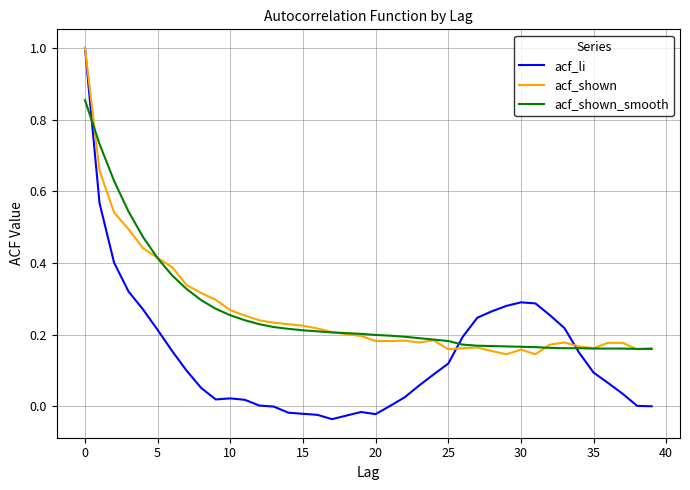

Which series has the widest spread of values?

acf_li